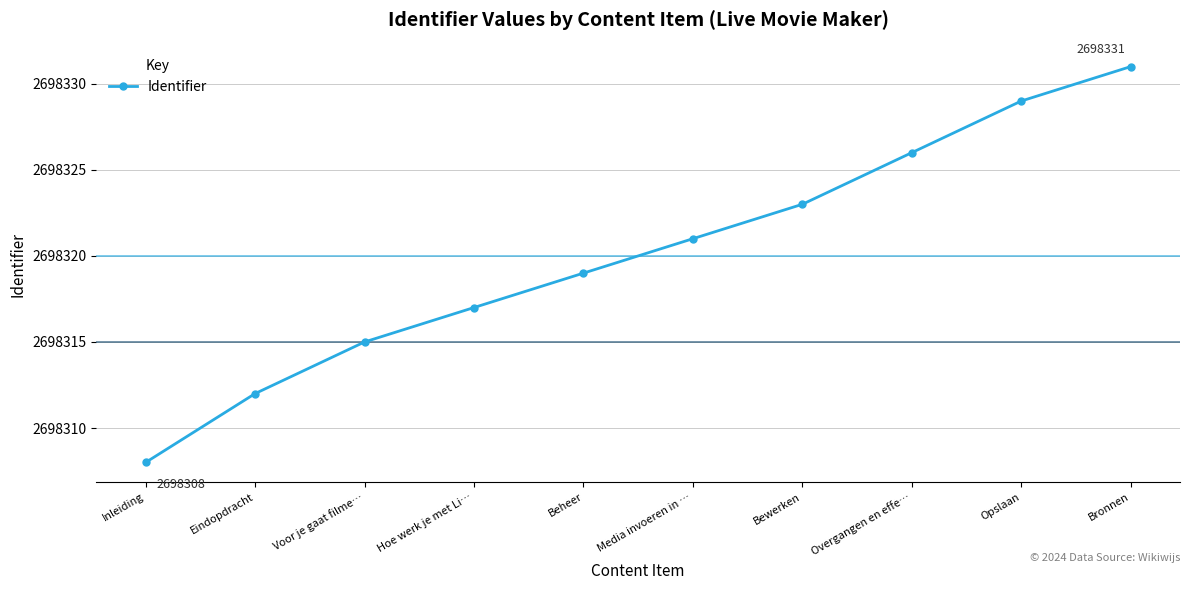

True or false: there are more than 1 points higher than both neighbors.

False